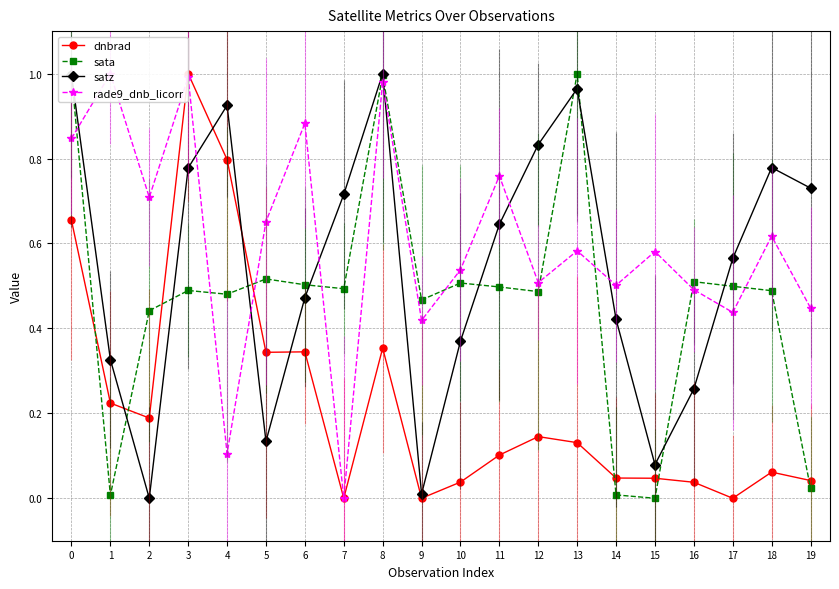

Where is the first local maximum for sata?

3